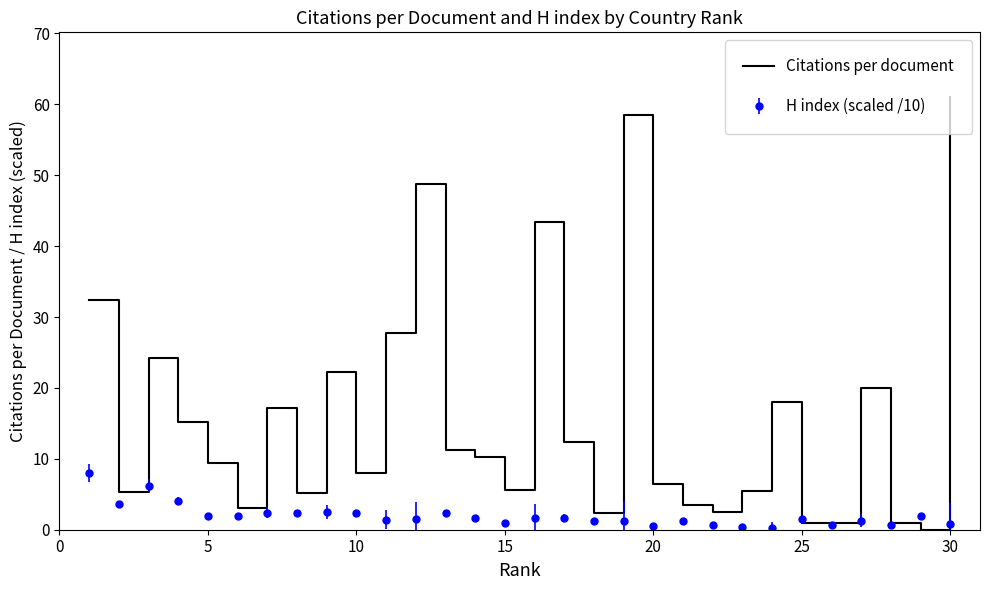

Rank the series by their maximum value, from highest to lowest.

Citations per document, H index (scaled /10)